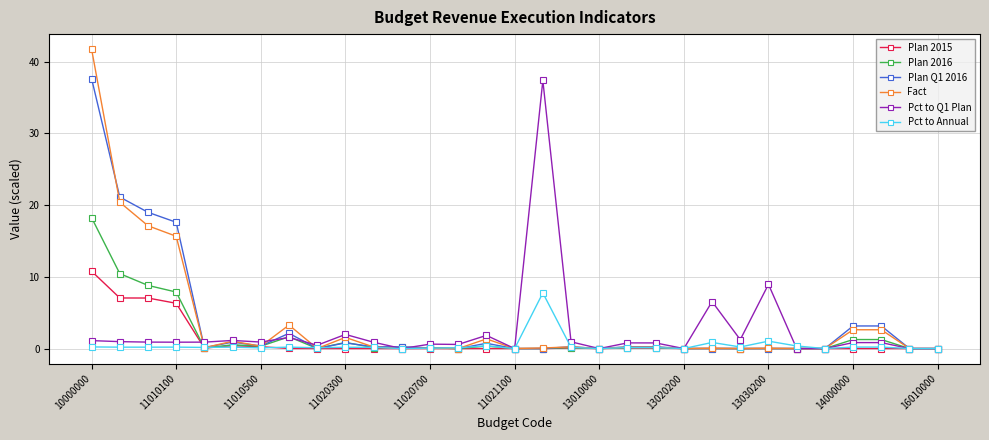

What is the greatest value displayed?

41.7